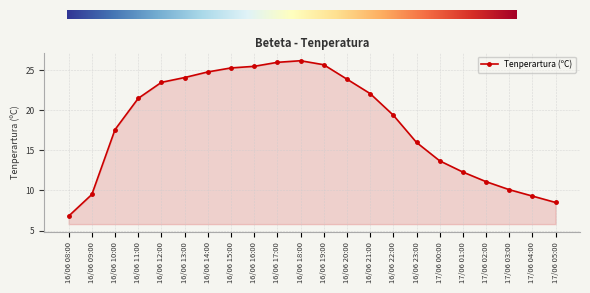

Read the value at 16/06 19:00.

25.7